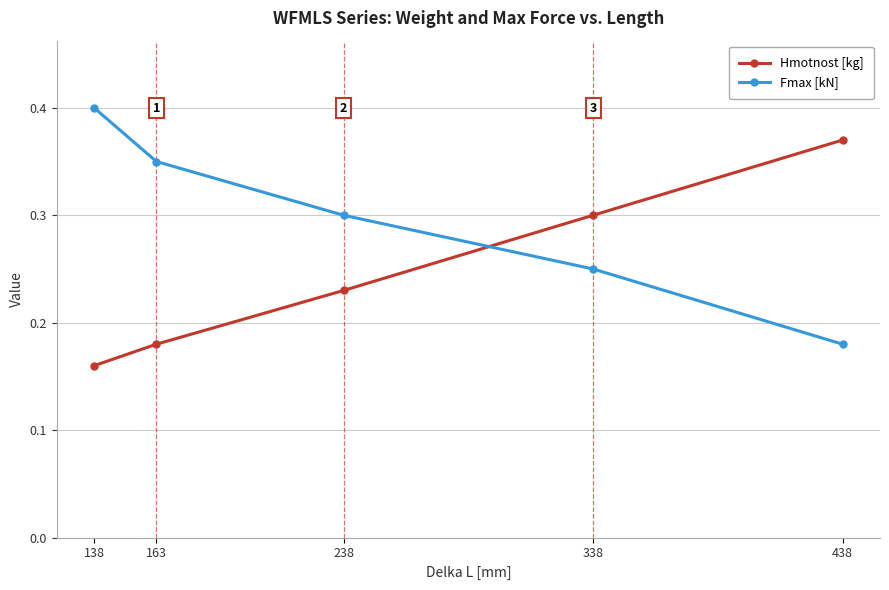

At which category is the sum across all series the highest?

138